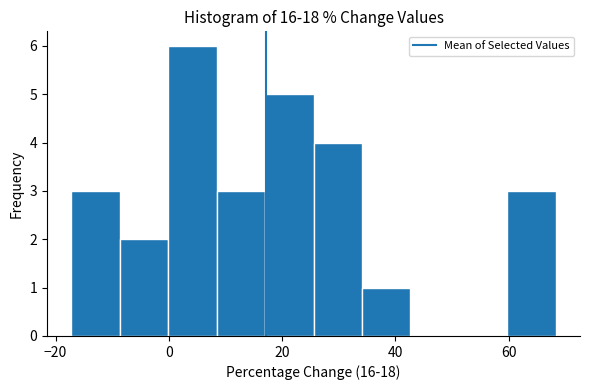

What is the height of the bar covering 60 to 68 on the x-axis? Neither the bar edges nor the heights are printed on the chart, so give them approximately, as read against the axes.

3